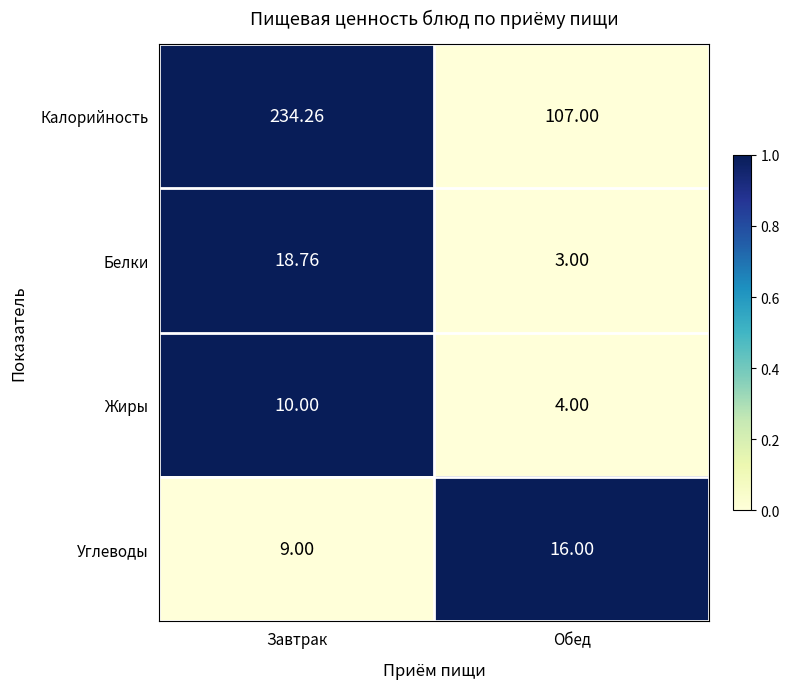

List the series in order of their peak value, lowest first.

Жиры, Углеводы, Белки, Калорийность